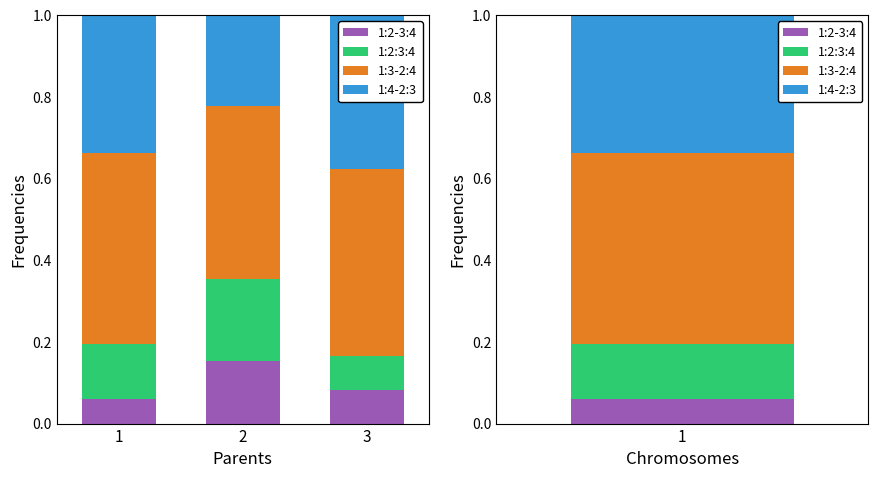

True or false: 1:2-3:4 has a value of 0.1 at 3.

True